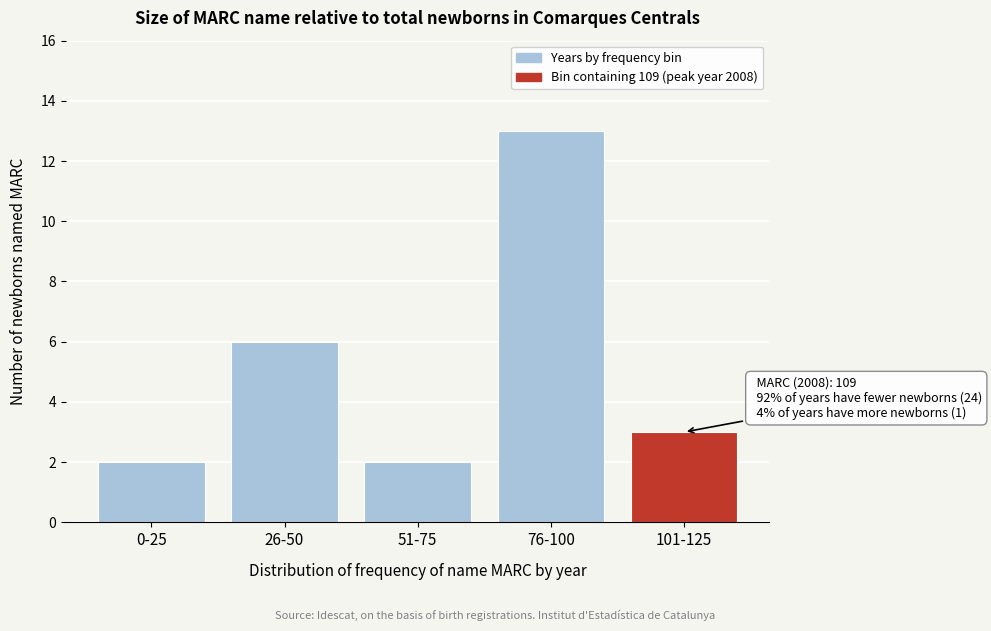

Reading left to right, what are all the values shown in this chart?

2	6	2	13	3